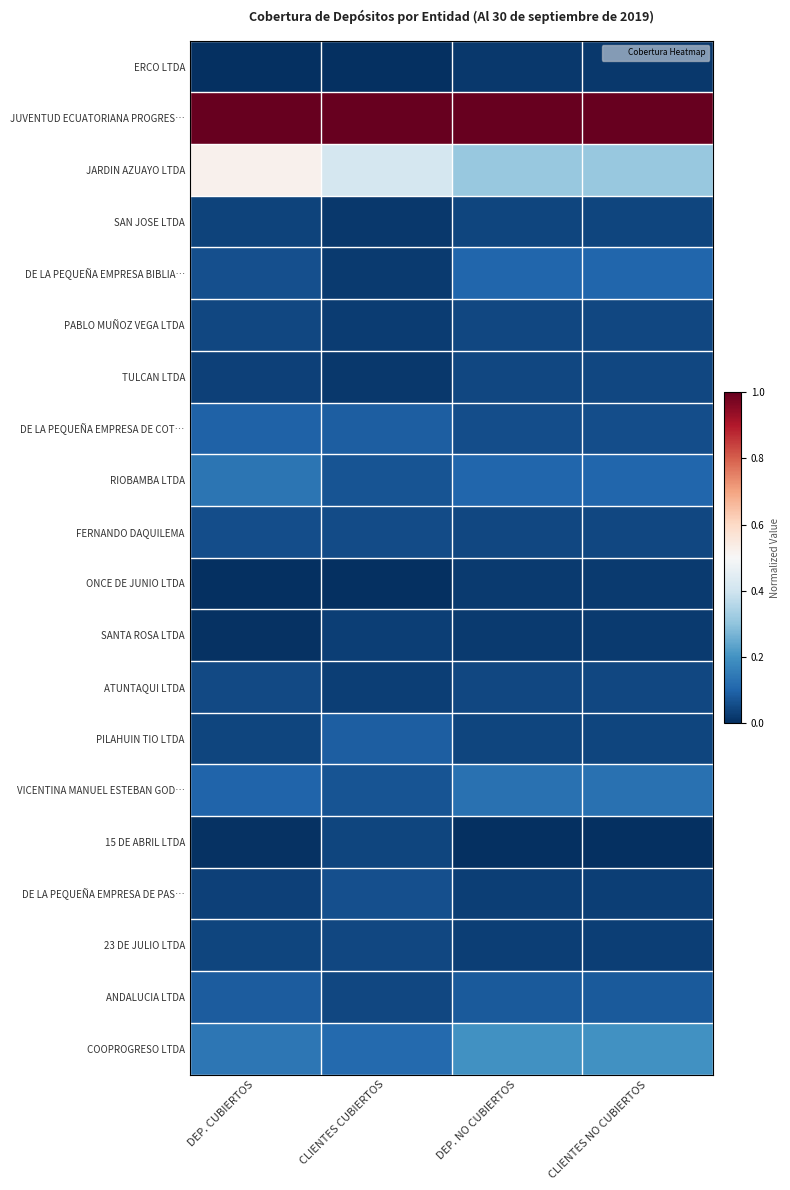

Reading left to right, what are all the values shown in this chart?

ERCO LTDA: DEP. CUBIERTOS=0.0	CLIENTES CUBIERTOS=0.0	DEP. NO CUBIERTOS=0.0	CLIENTES NO CUBIERTOS=0.0
JUVENTUD ECUATORIANA PROGRES…: DEP. CUBIERTOS=1.0	CLIENTES CUBIERTOS=1.0	DEP. NO CUBIERTOS=1.0	CLIENTES NO CUBIERTOS=1.0
JARDIN AZUAYO LTDA: DEP. CUBIERTOS=0.5	CLIENTES CUBIERTOS=0.4	DEP. NO CUBIERTOS=0.3	CLIENTES NO CUBIERTOS=0.3
SAN JOSE LTDA: DEP. CUBIERTOS=0.0	CLIENTES CUBIERTOS=0.0	DEP. NO CUBIERTOS=0.0	CLIENTES NO CUBIERTOS=0.0
DE LA PEQUEÑA EMPRESA BIBLIA…: DEP. CUBIERTOS=0.1	CLIENTES CUBIERTOS=0.0	DEP. NO CUBIERTOS=0.1	CLIENTES NO CUBIERTOS=0.1
PABLO MUÑOZ VEGA LTDA: DEP. CUBIERTOS=0.0	CLIENTES CUBIERTOS=0.0	DEP. NO CUBIERTOS=0.0	CLIENTES NO CUBIERTOS=0.0
TULCAN LTDA: DEP. CUBIERTOS=0.0	CLIENTES CUBIERTOS=0.0	DEP. NO CUBIERTOS=0.0	CLIENTES NO CUBIERTOS=0.0
DE LA PEQUEÑA EMPRESA DE COT…: DEP. CUBIERTOS=0.1	CLIENTES CUBIERTOS=0.1	DEP. NO CUBIERTOS=0.1	CLIENTES NO CUBIERTOS=0.1
RIOBAMBA LTDA: DEP. CUBIERTOS=0.1	CLIENTES CUBIERTOS=0.1	DEP. NO CUBIERTOS=0.1	CLIENTES NO CUBIERTOS=0.1
FERNANDO DAQUILEMA: DEP. CUBIERTOS=0.1	CLIENTES CUBIERTOS=0.1	DEP. NO CUBIERTOS=0.0	CLIENTES NO CUBIERTOS=0.0
ONCE DE JUNIO LTDA: DEP. CUBIERTOS=0.0	CLIENTES CUBIERTOS=0.0	DEP. NO CUBIERTOS=0.0	CLIENTES NO CUBIERTOS=0.0
SANTA ROSA LTDA: DEP. CUBIERTOS=0.0	CLIENTES CUBIERTOS=0.0	DEP. NO CUBIERTOS=0.0	CLIENTES NO CUBIERTOS=0.0
ATUNTAQUI LTDA: DEP. CUBIERTOS=0.0	CLIENTES CUBIERTOS=0.0	DEP. NO CUBIERTOS=0.0	CLIENTES NO CUBIERTOS=0.0
PILAHUIN TIO LTDA: DEP. CUBIERTOS=0.0	CLIENTES CUBIERTOS=0.1	DEP. NO CUBIERTOS=0.0	CLIENTES NO CUBIERTOS=0.0
VICENTINA MANUEL ESTEBAN GOD…: DEP. CUBIERTOS=0.1	CLIENTES CUBIERTOS=0.1	DEP. NO CUBIERTOS=0.1	CLIENTES NO CUBIERTOS=0.1
15 DE ABRIL LTDA: DEP. CUBIERTOS=0.0	CLIENTES CUBIERTOS=0.0	DEP. NO CUBIERTOS=0.0	CLIENTES NO CUBIERTOS=0.0
DE LA PEQUEÑA EMPRESA DE PAS…: DEP. CUBIERTOS=0.0	CLIENTES CUBIERTOS=0.1	DEP. NO CUBIERTOS=0.0	CLIENTES NO CUBIERTOS=0.0
23 DE JULIO LTDA: DEP. CUBIERTOS=0.0	CLIENTES CUBIERTOS=0.0	DEP. NO CUBIERTOS=0.0	CLIENTES NO CUBIERTOS=0.0
ANDALUCIA LTDA: DEP. CUBIERTOS=0.1	CLIENTES CUBIERTOS=0.0	DEP. NO CUBIERTOS=0.1	CLIENTES NO CUBIERTOS=0.1
COOPROGRESO LTDA: DEP. CUBIERTOS=0.1	CLIENTES CUBIERTOS=0.1	DEP. NO CUBIERTOS=0.2	CLIENTES NO CUBIERTOS=0.2